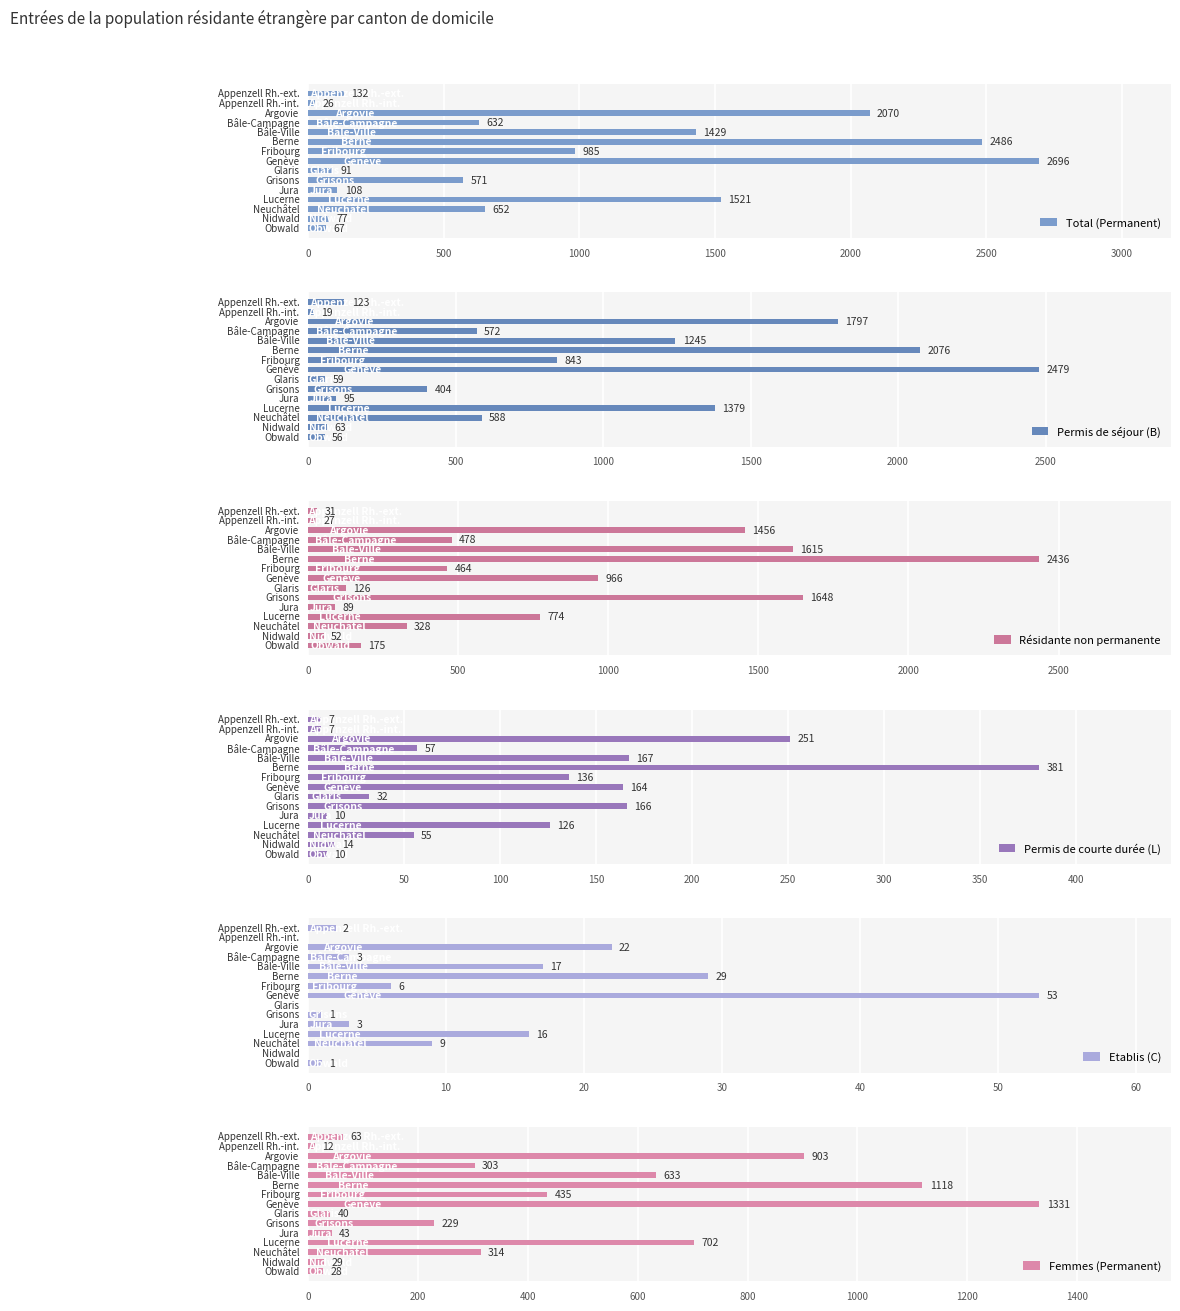

The value of Etablis (C) at 14 is 1. True or false?

True